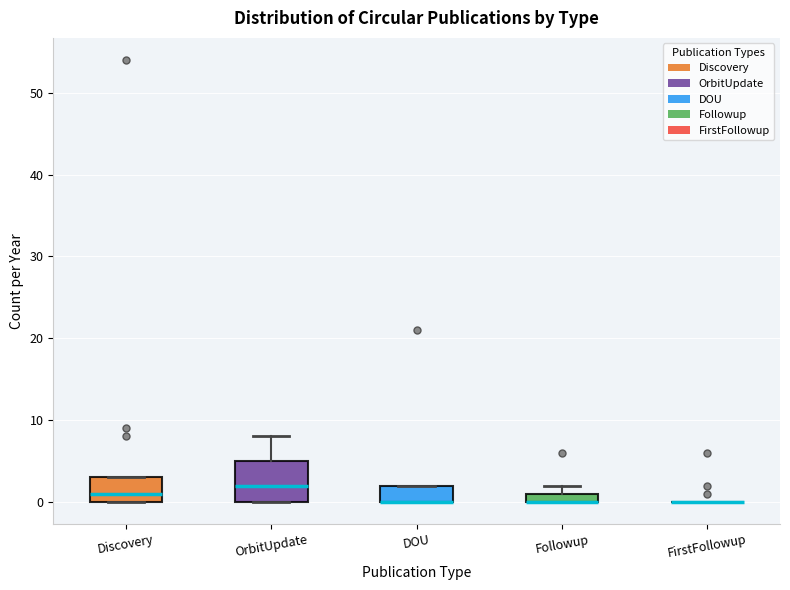

Comparing the boxes themselves (not the whiskers), which one is the tallest?

OrbitUpdate